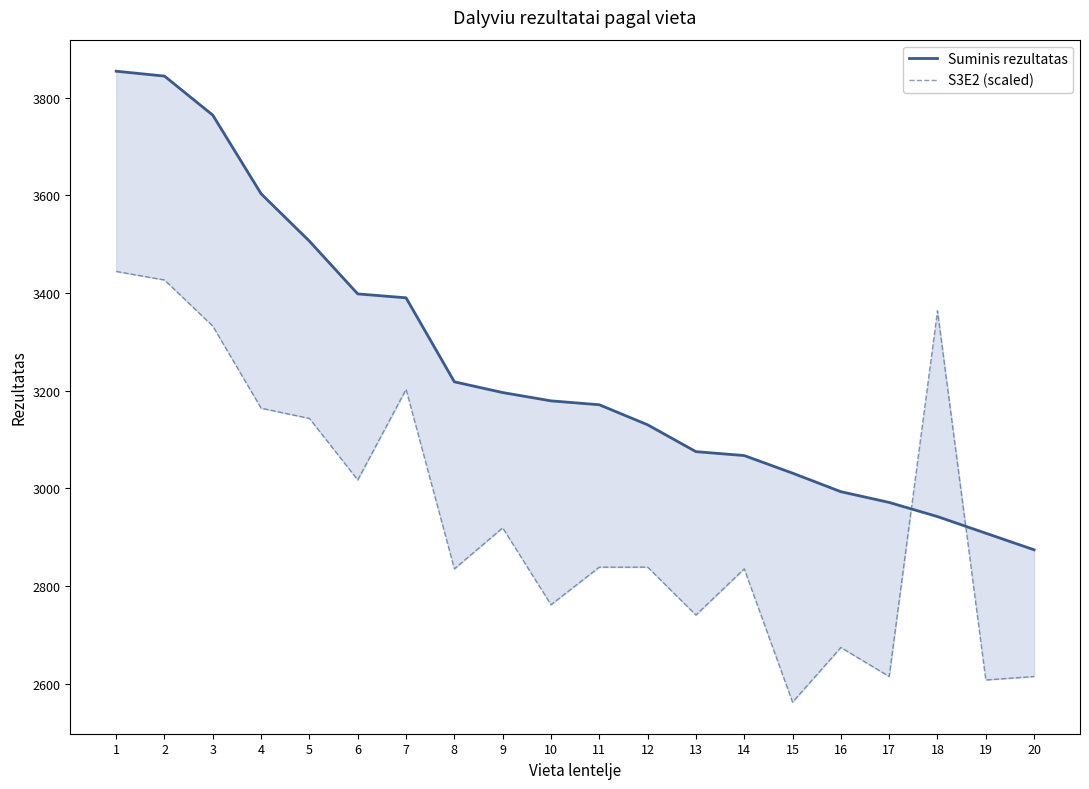

True or false: Suminis rezultatas and S3E2 (scaled) intersect in this chart.

True